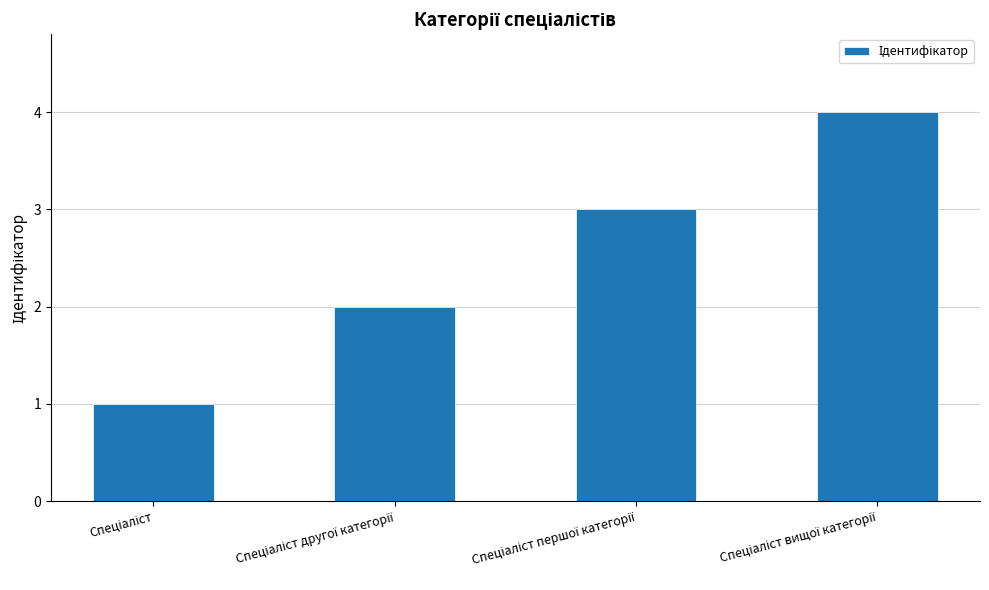

What is the greatest value displayed?

4